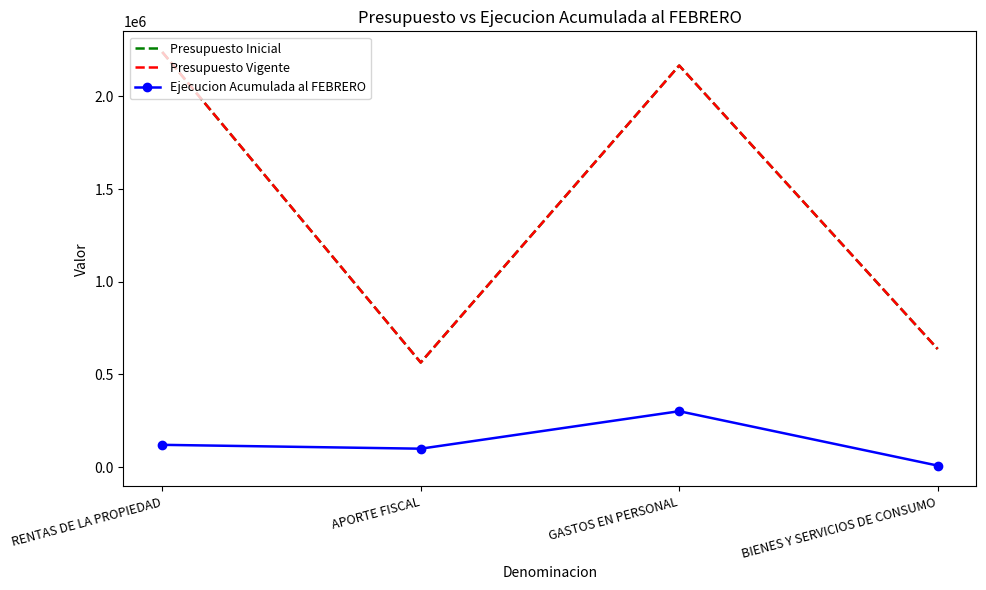

The Presupuesto Inicial series shows 308248 at BIENES Y SERVICIOS DE CONSUMO. True or false?

False